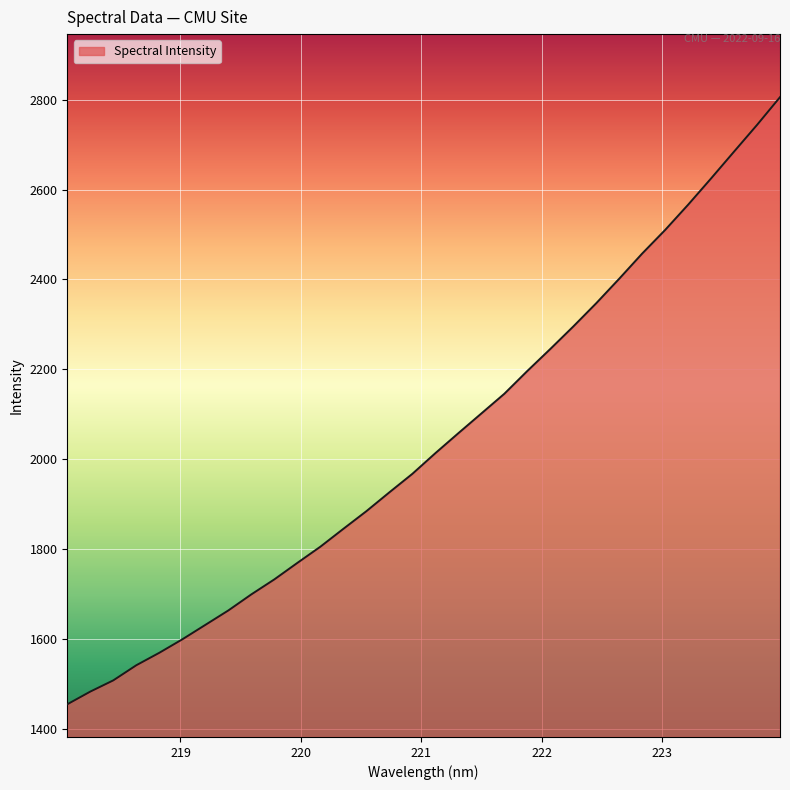

What is the greatest value displayed?

2805.7